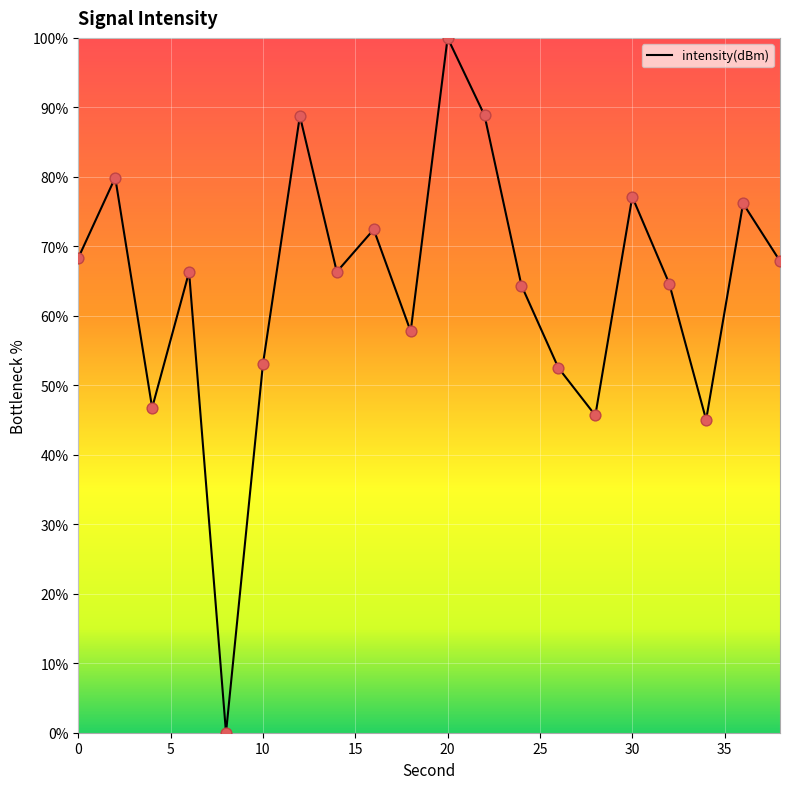

What is the greatest value displayed?

100.0